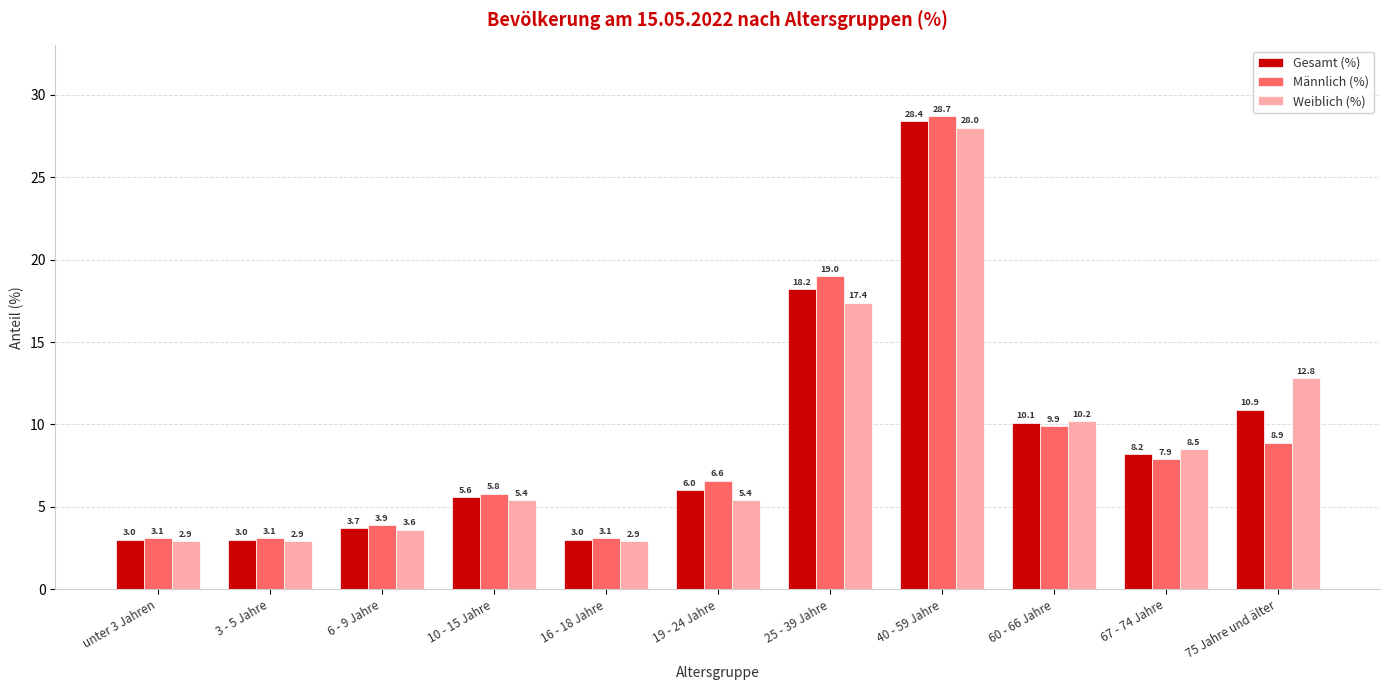

What is the label of the 5th bar from the right?

25 - 39 Jahre